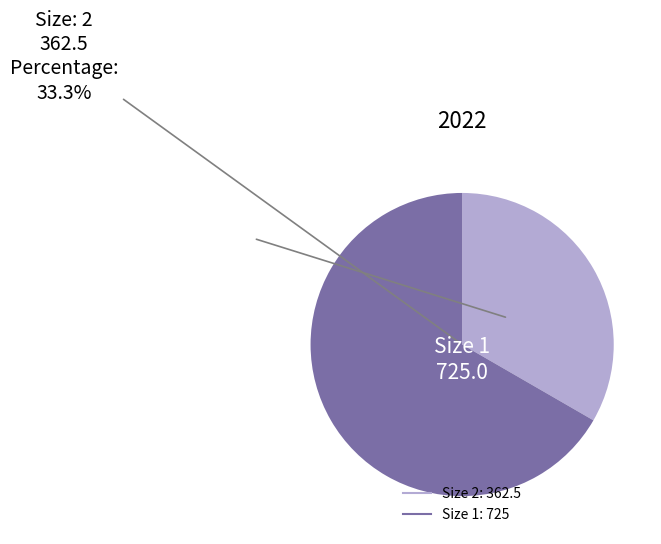

How many slices are in this pie chart?

2